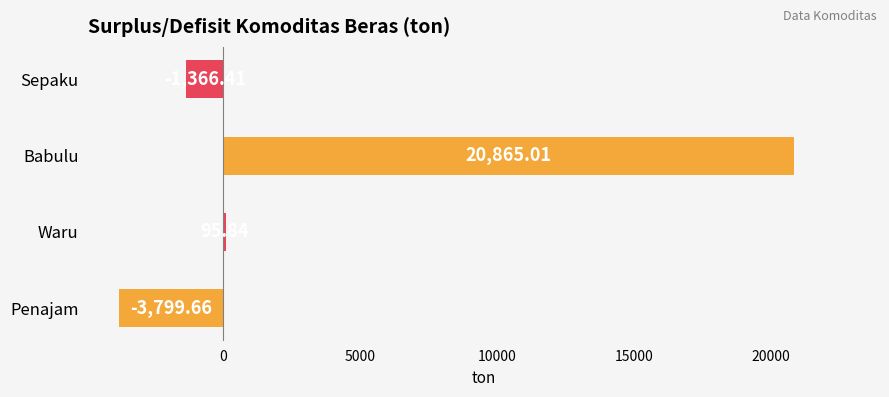

What is the difference between the second highest and minimum values?

3895.5